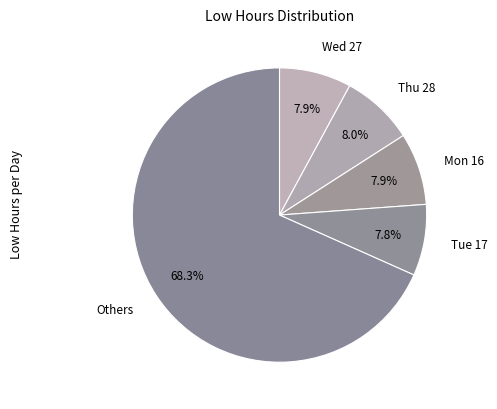

What is the largest slice in the pie chart?

Others